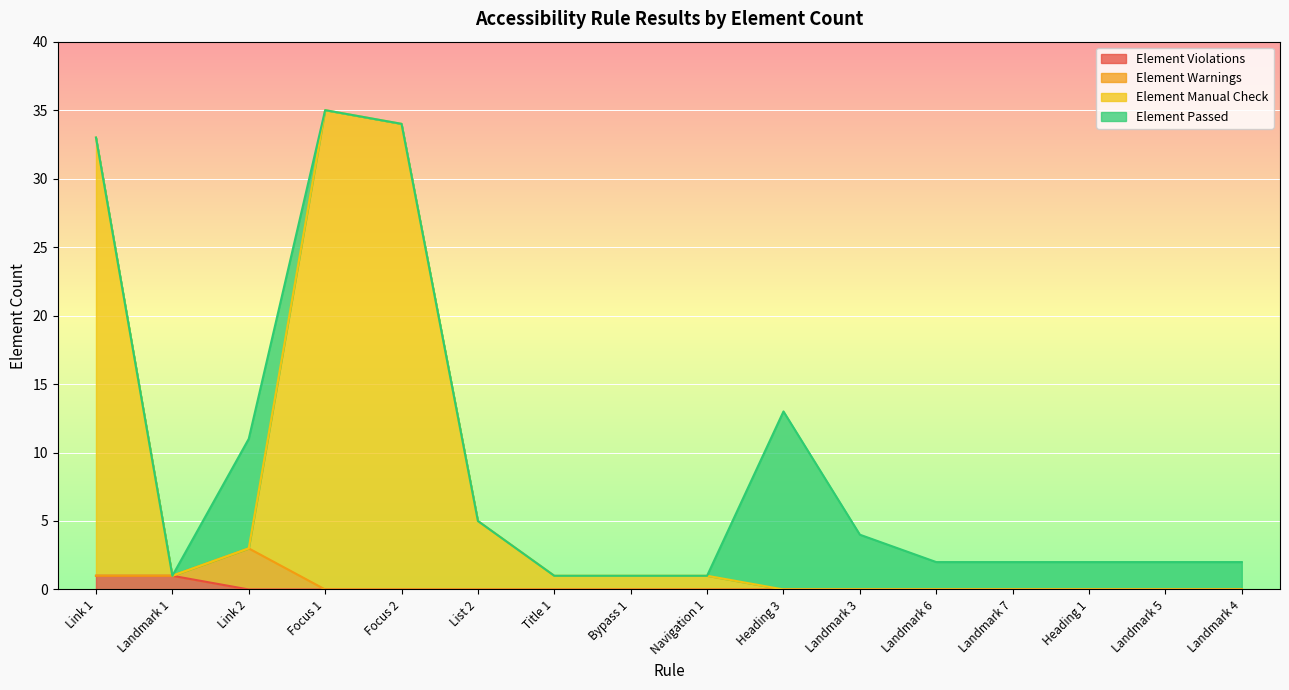

At which category does the chart reach its minimum across all series?

Link 2